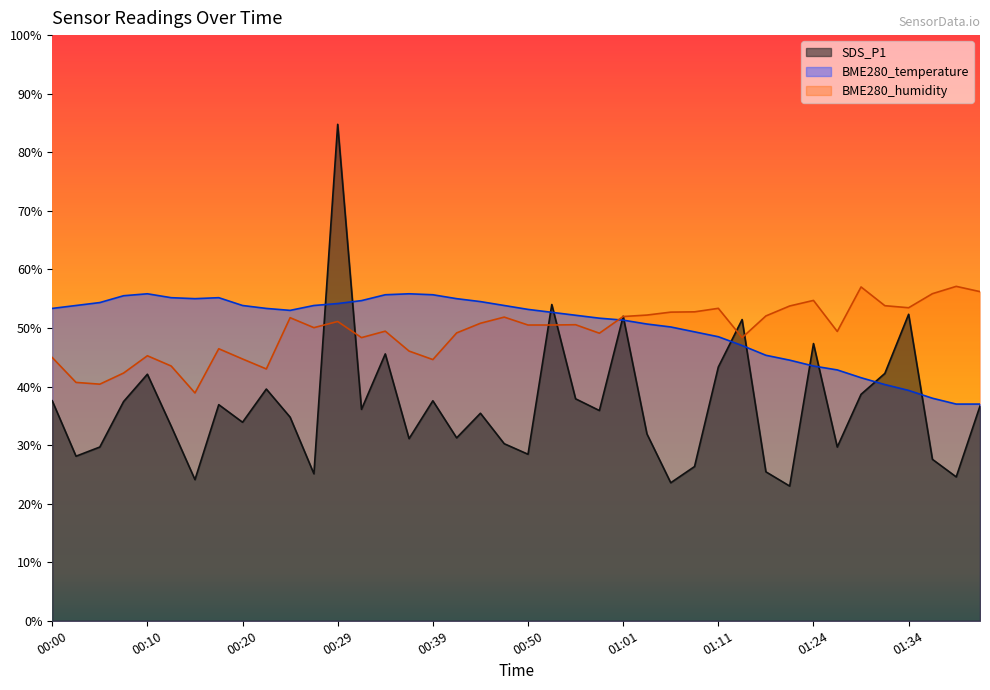

What is the spread (max minus min) of values at 00:05?

24.7